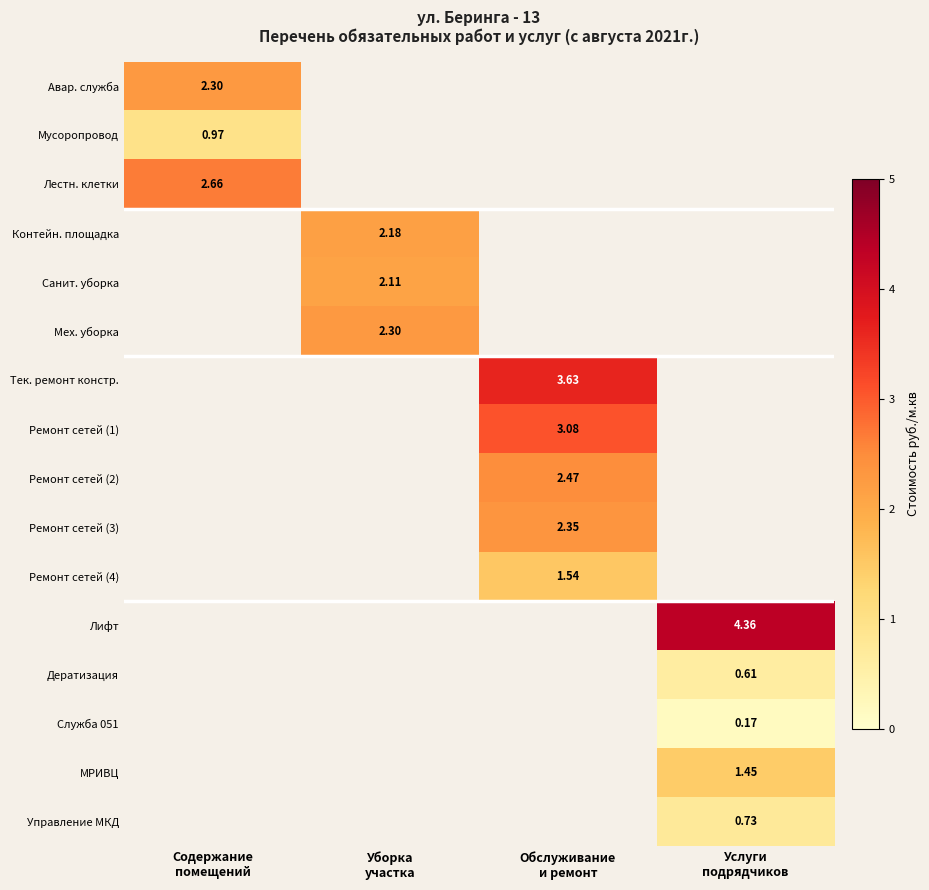

Count the number of data series in this chart.

16